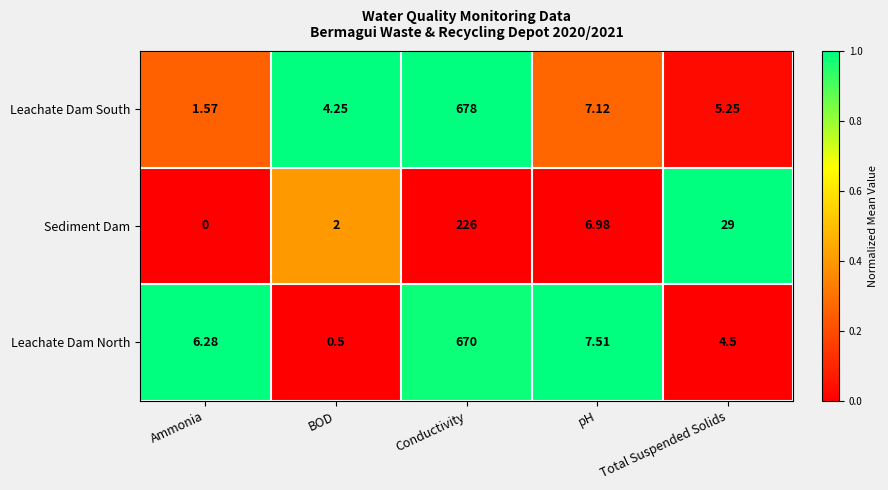

What is the spread (max minus min) of values at Total Suspended Solids?

24.5